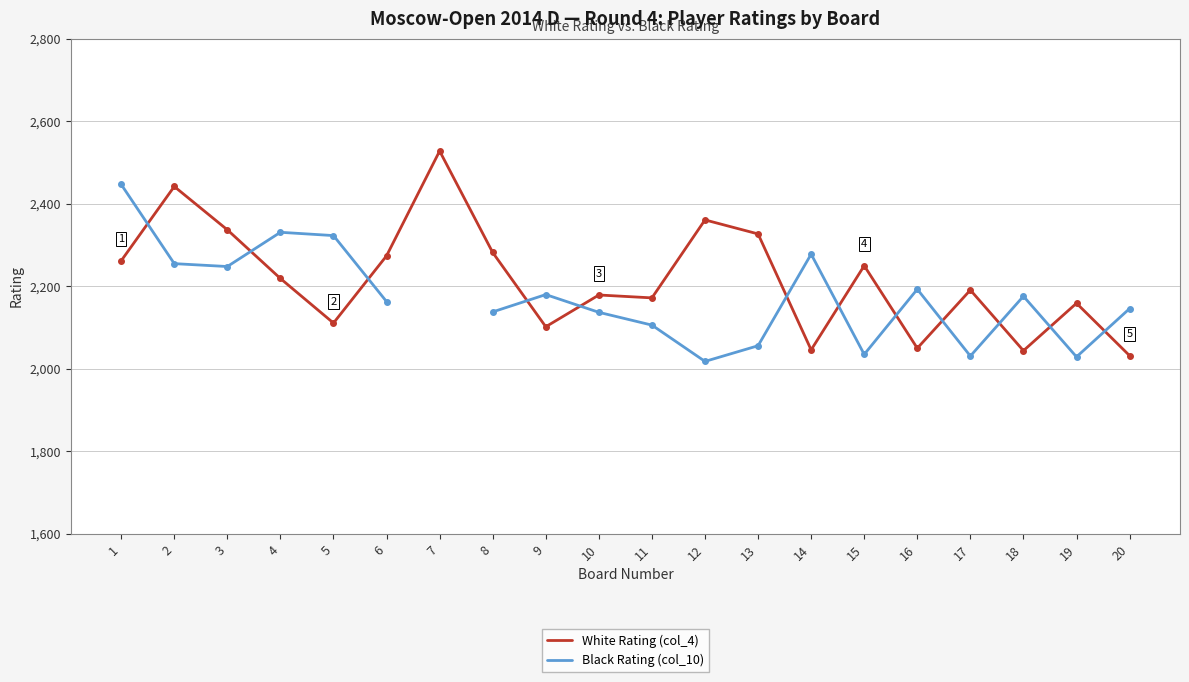

What is the approximate value of Black Rating (col_10) at 19?

2029.0